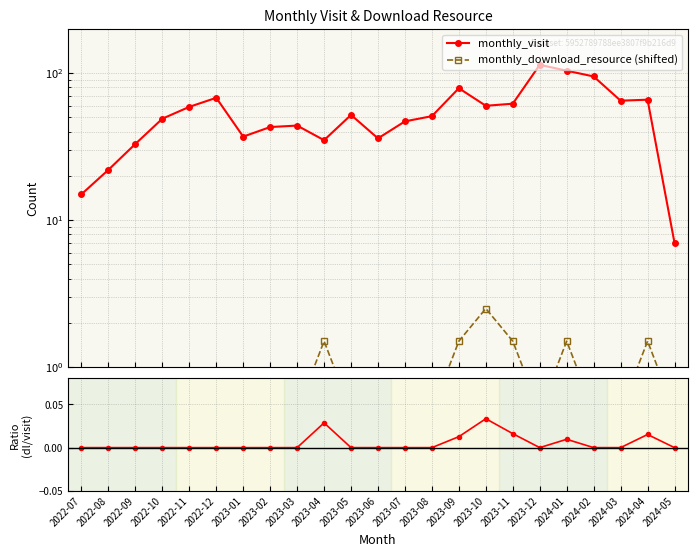

What is the average value of the monthly_visit series?

54.0